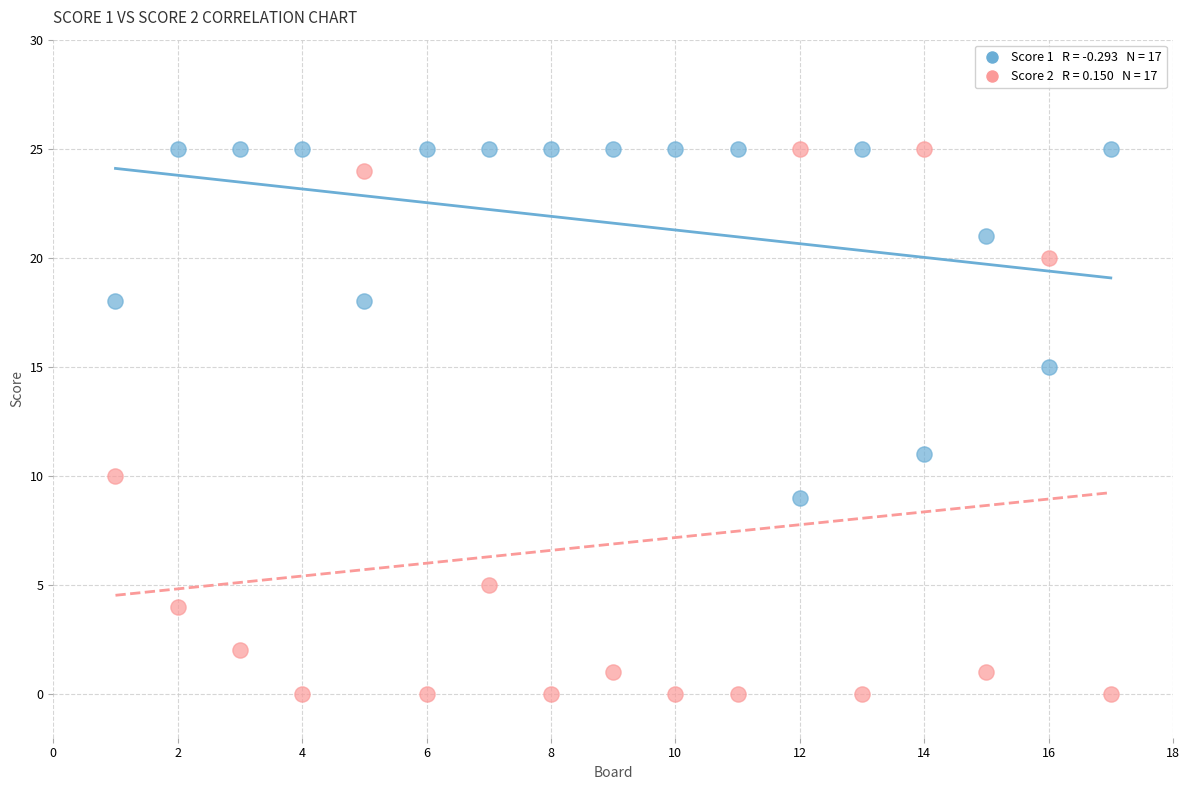

Across all data points, what is the range of Y values (max minus min)?

25